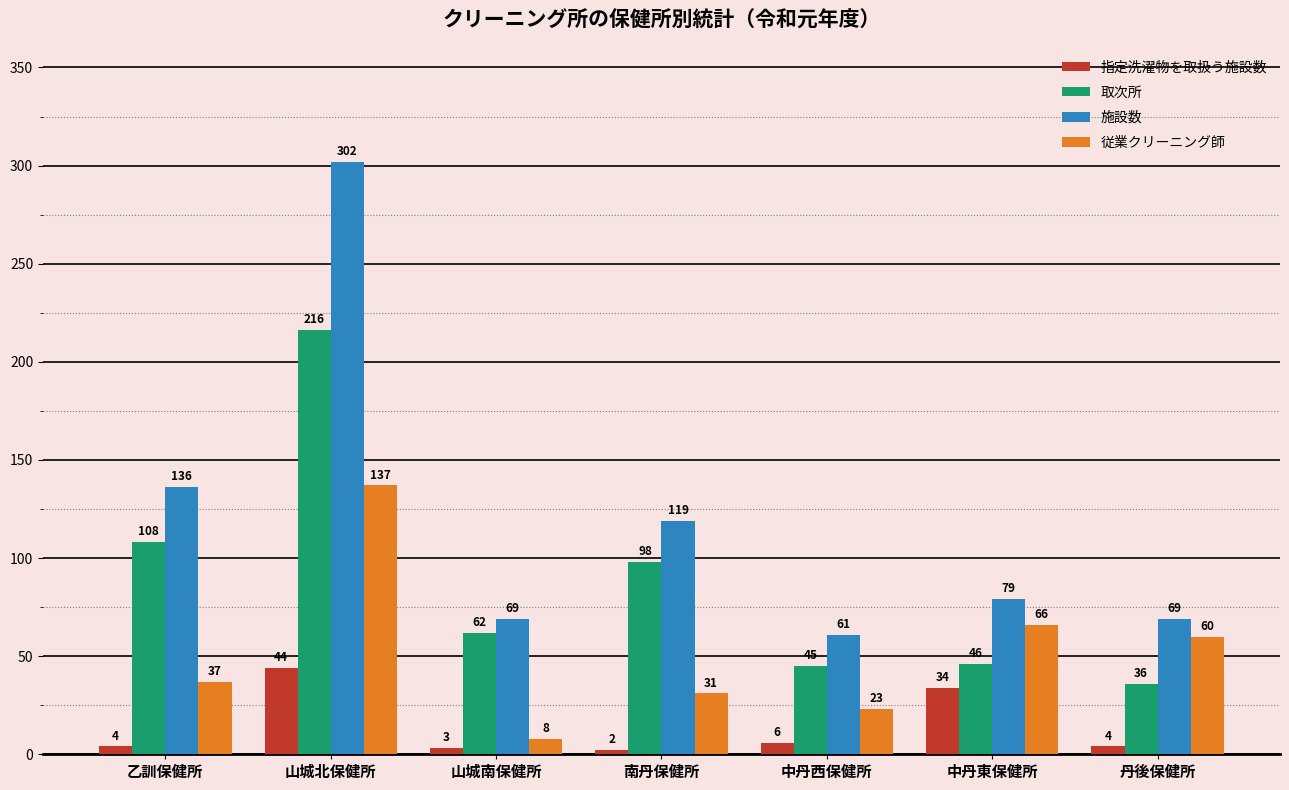

List the labels in order of 取次所 value, largest first.

山城北保健所, 乙訓保健所, 南丹保健所, 山城南保健所, 中丹東保健所, 中丹西保健所, 丹後保健所